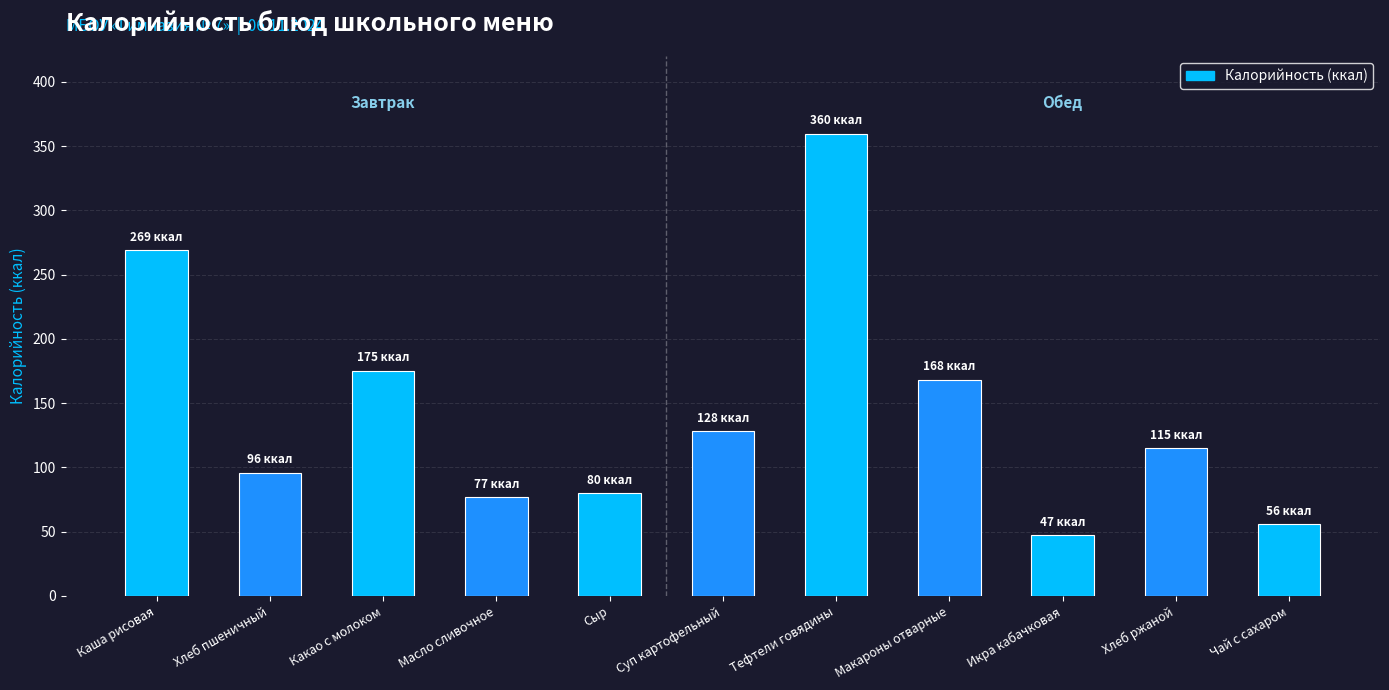

What is the difference between the second highest and second lowest values?

213.0